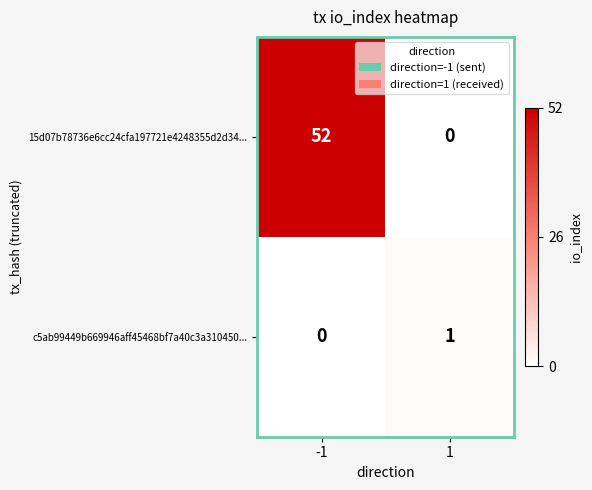

What is the average value of the 15d07b78736e6cc24cfa197721e4248355d2d34... series?

26